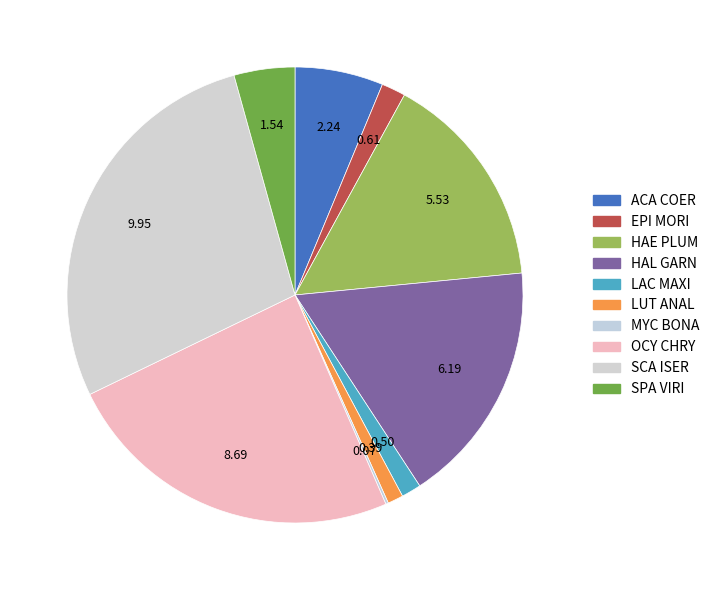

How many segments does this pie chart have?

10